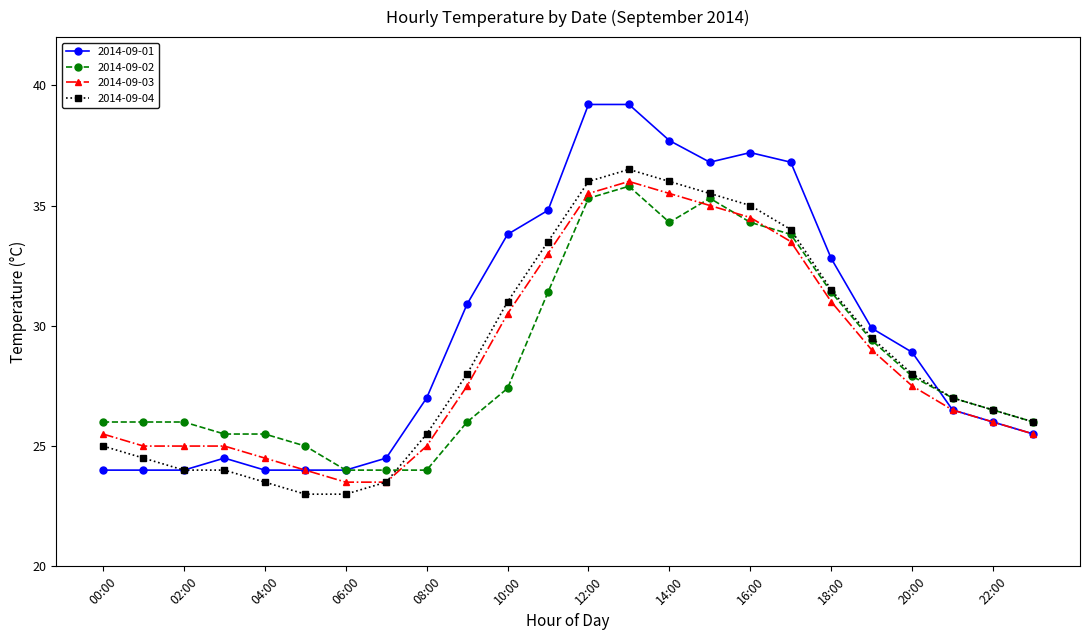

At how many categories does at least one series exceed 29?

11